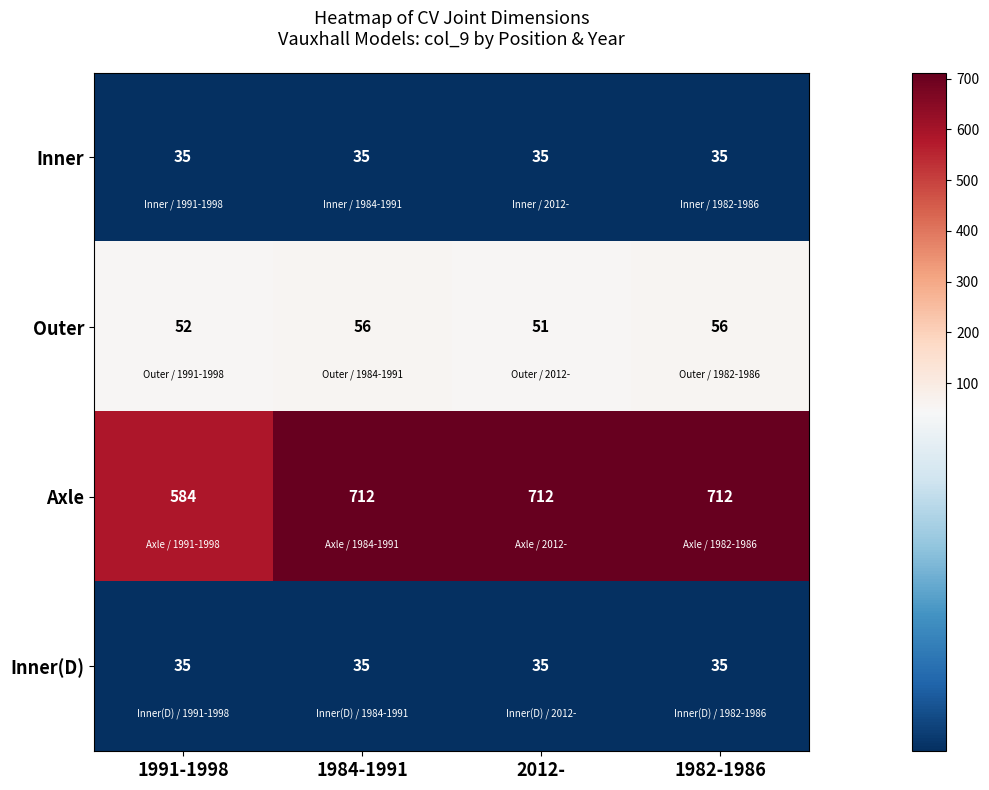

What is the sum of the Inner values at 2012- and 1984-1991?

70